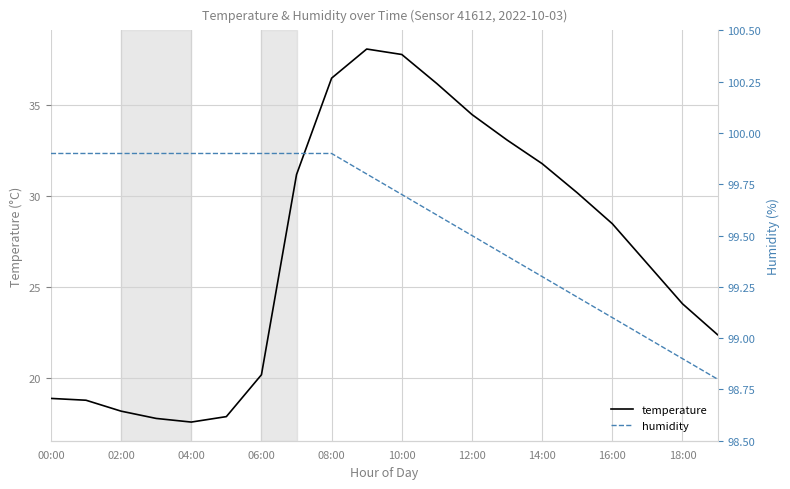

What are all the series names shown in the legend?

temperature, humidity